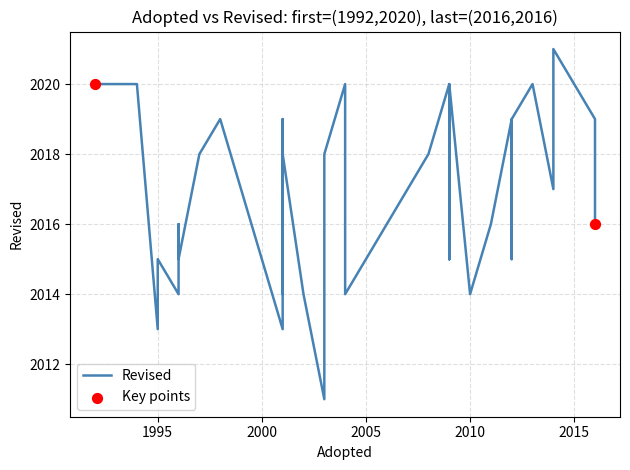

What is the change in value from 2016 to 2012?

-1